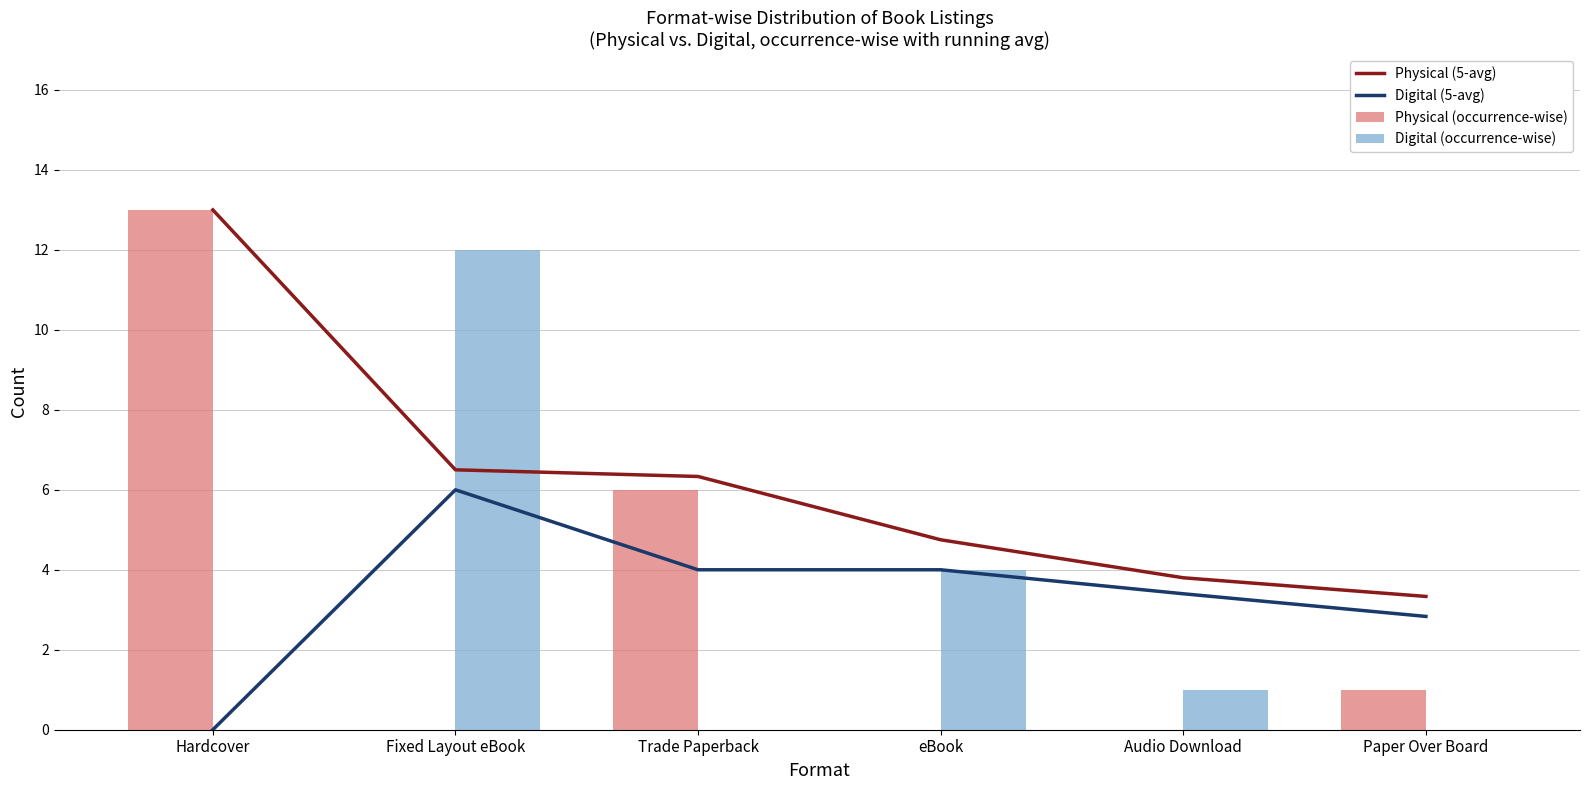

What is the average value of the Digital (occurrence-wise) series?

2.8